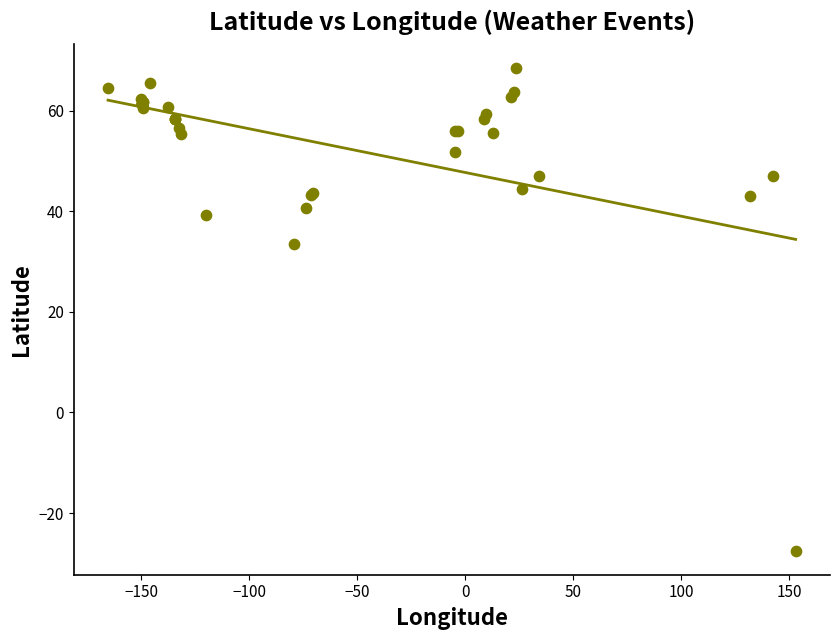

What Y value in the scatter plot is closest to 20?

33.4